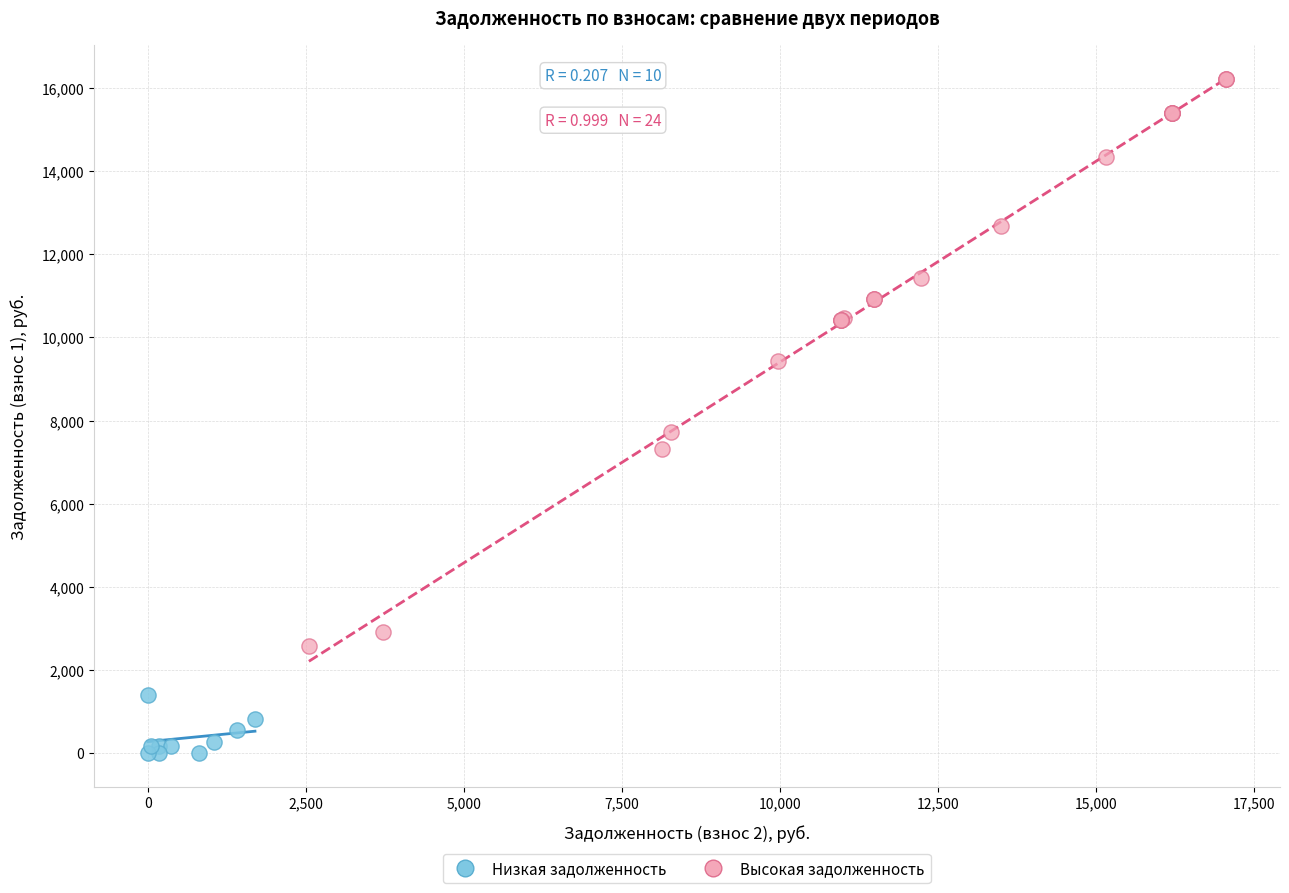

Which series contains the highest Y value?

Высокая задолженность